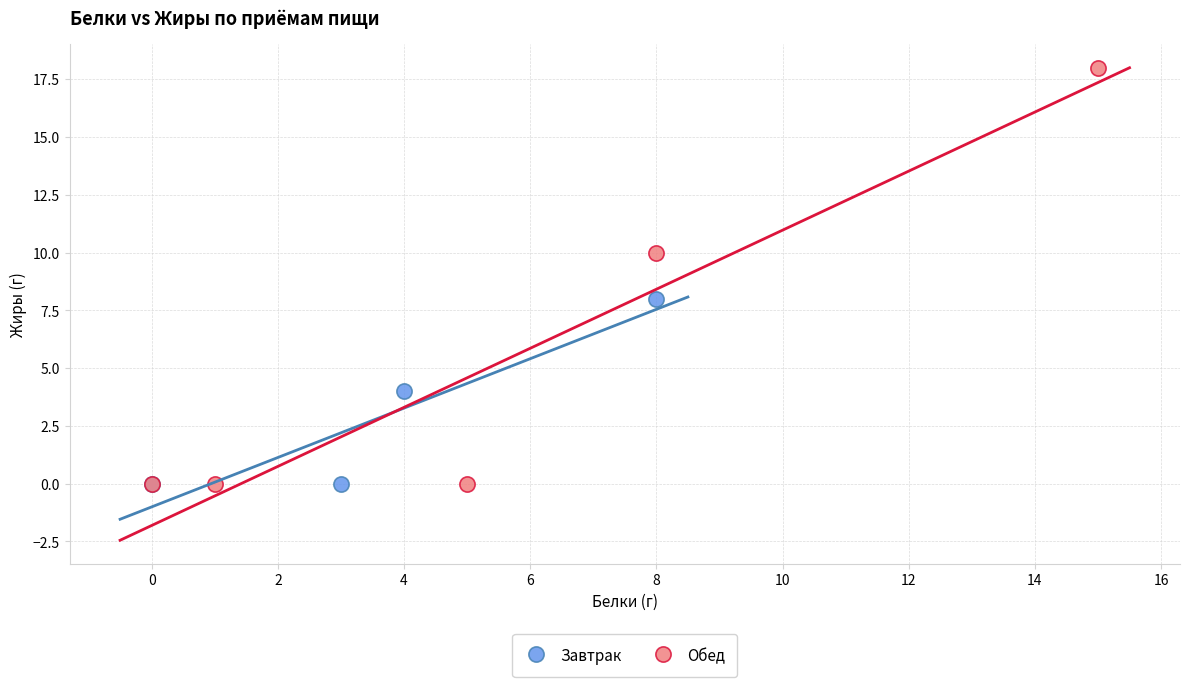

What are all the series names shown in the legend?

Завтрак, Обед